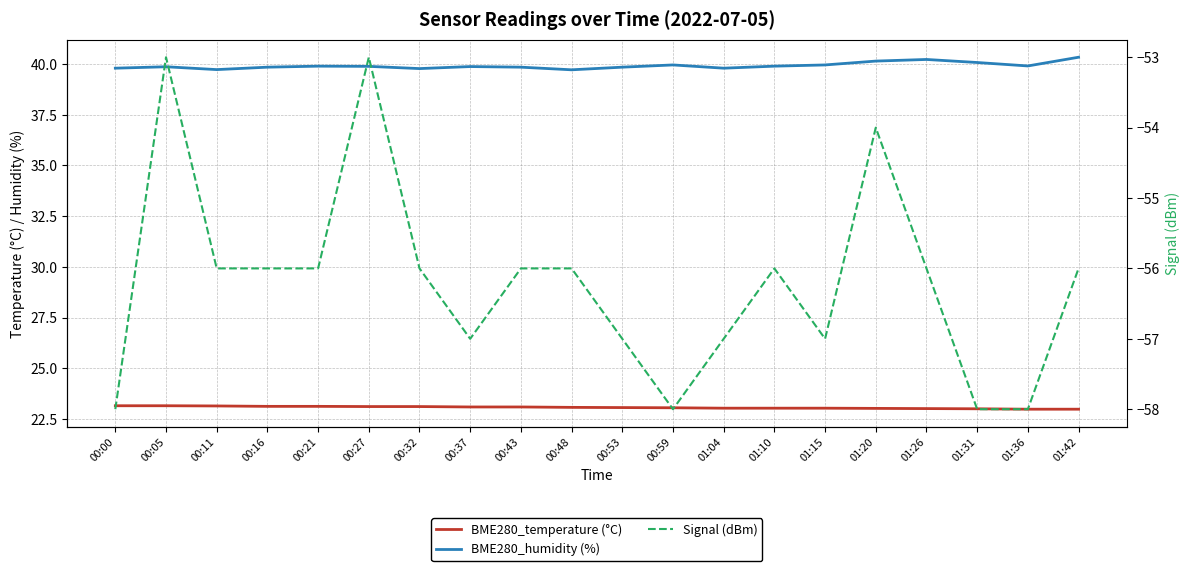

List the series in order of their overall mean, highest first.

BME280_humidity (%), BME280_temperature (°C), Signal (dBm)